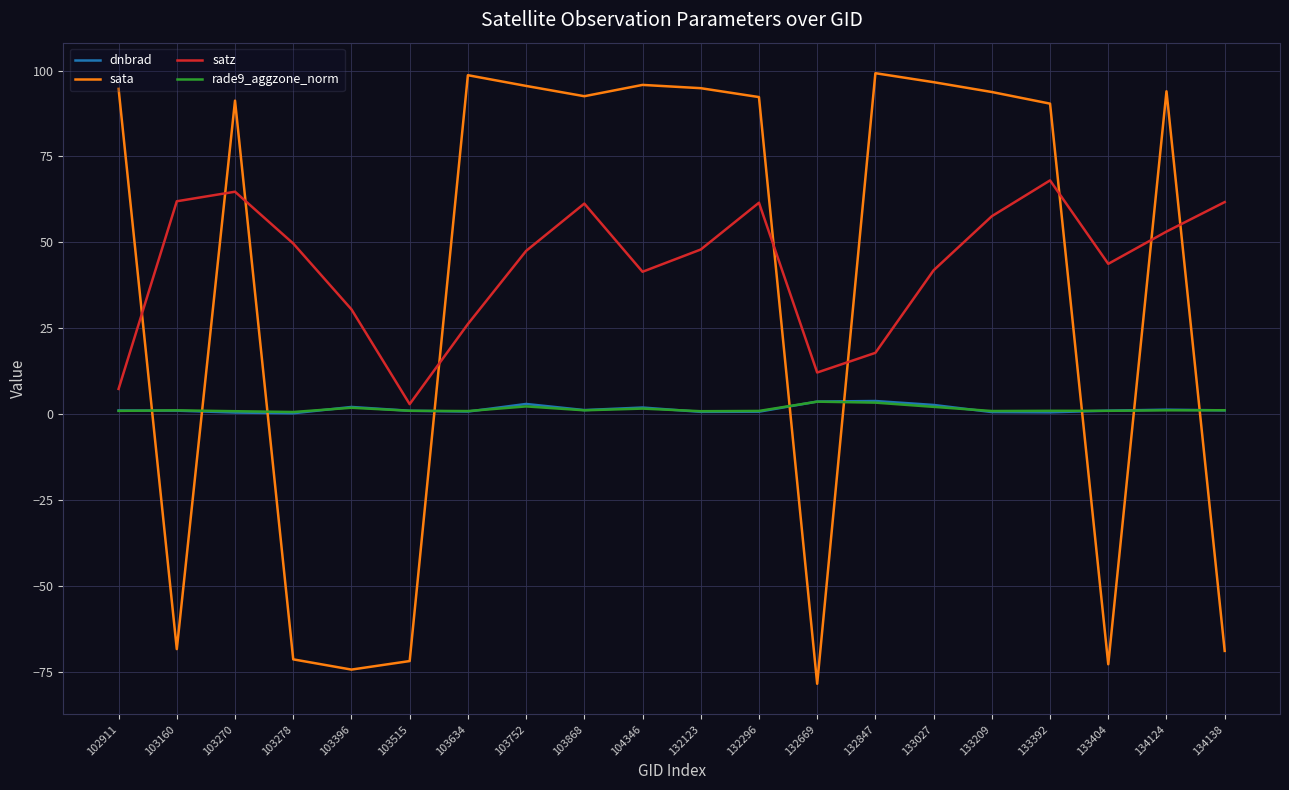

Where do rade9_aggzone_norm and sata first cross each other?

102911 and 103160